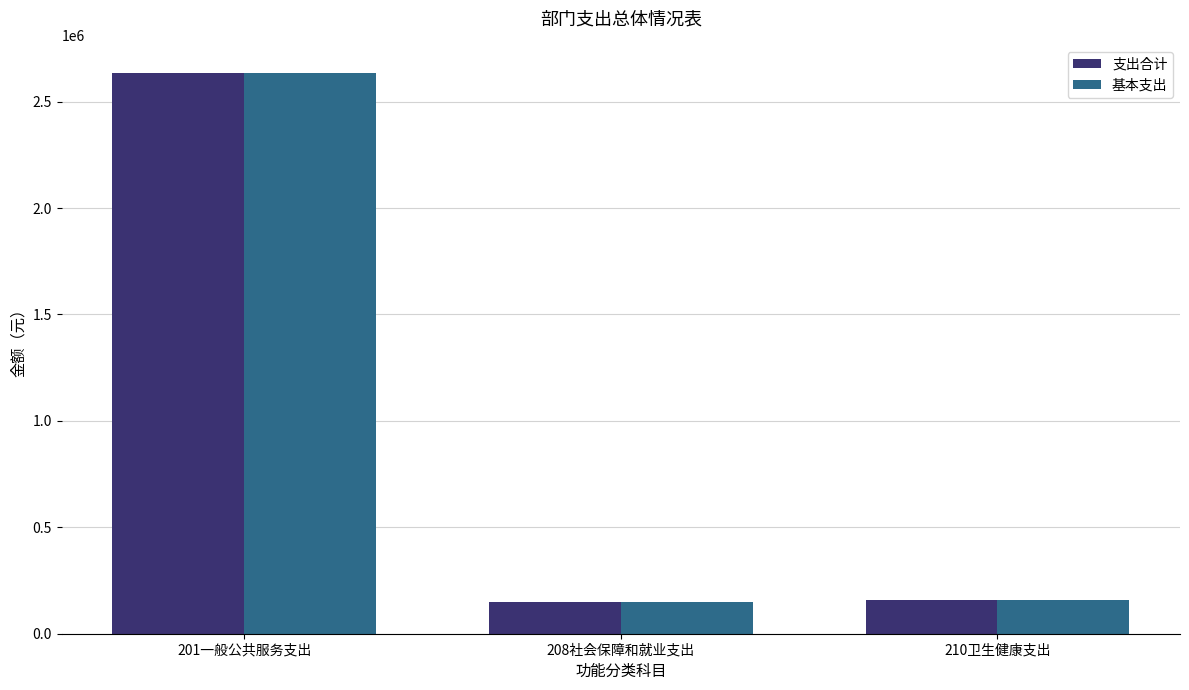

What is the difference between the maximum and minimum values in the 支出合计 series?

2487363.5